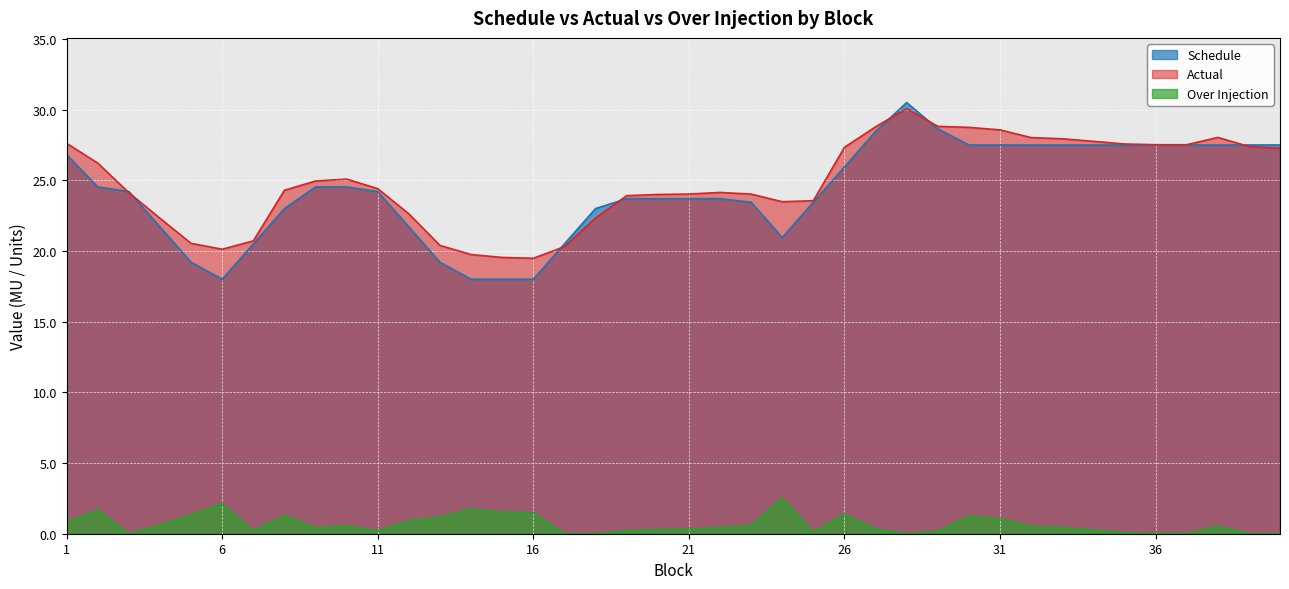

Which series has the largest range (max minus min)?

Schedule